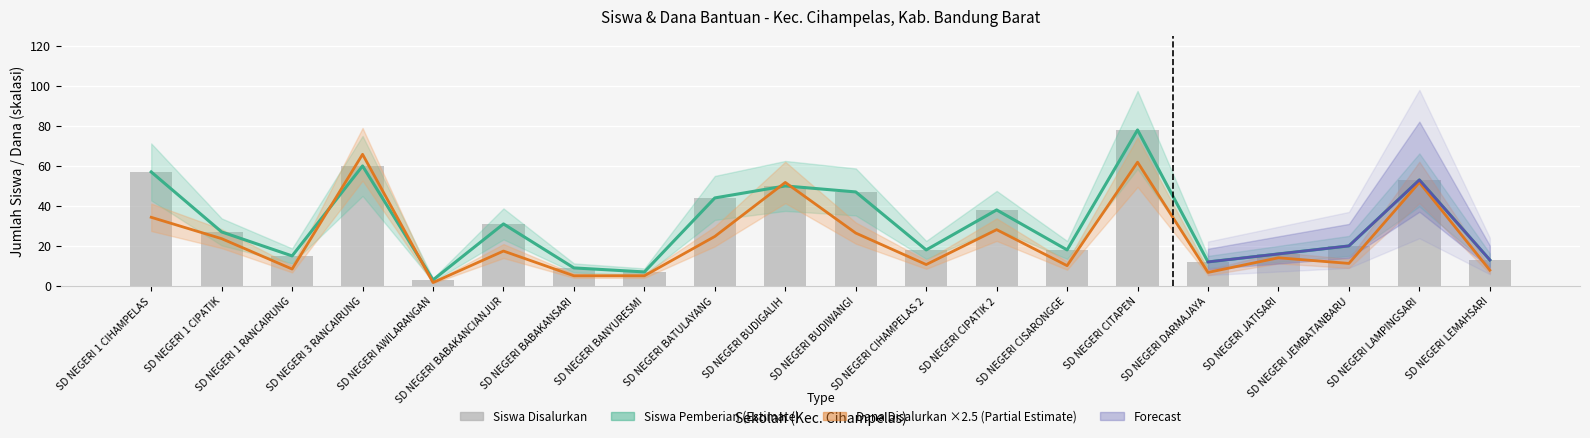

What is the label of the 5th bar from the right?

SD NEGERI DARMAJAYA